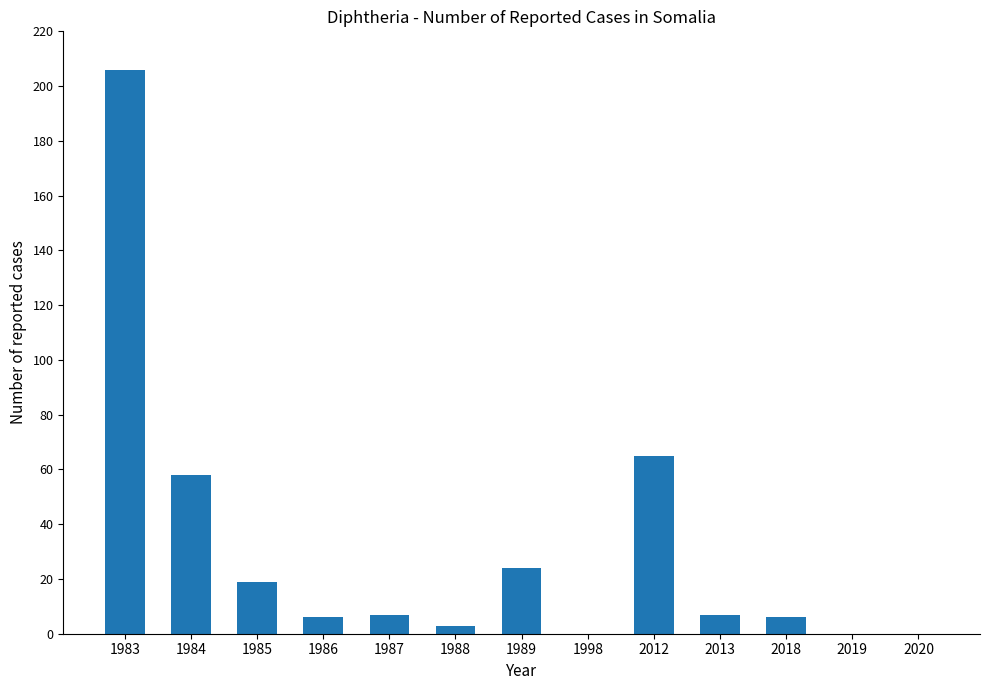

Are the bars horizontal?

No